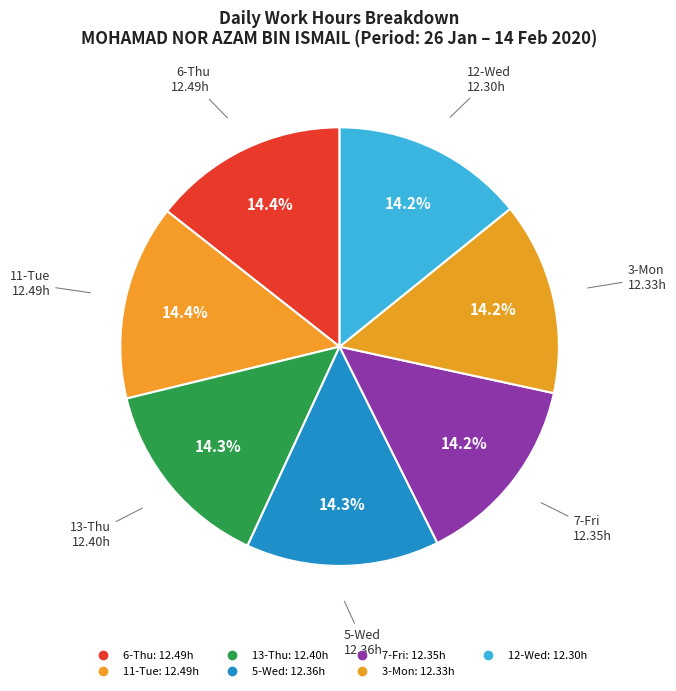

Count the number of slices in the pie.

7